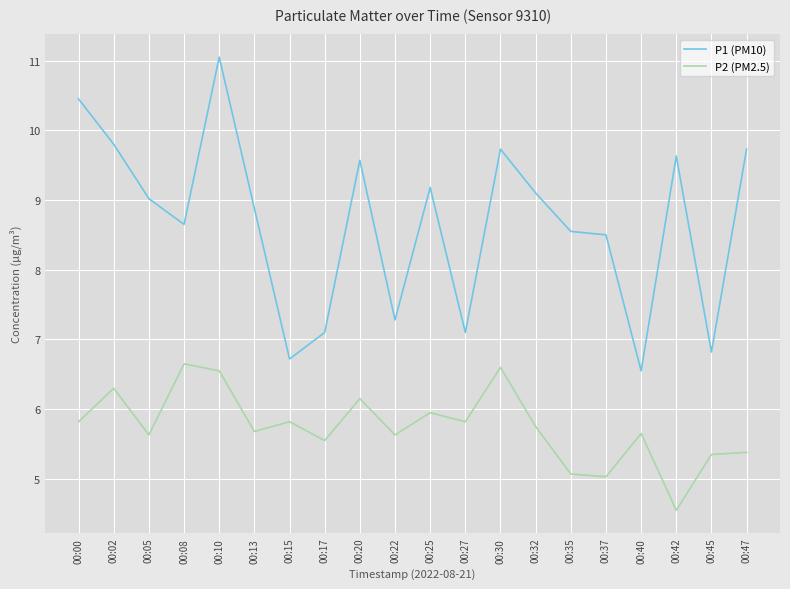

Which label corresponds to the largest value in the chart?

00:10